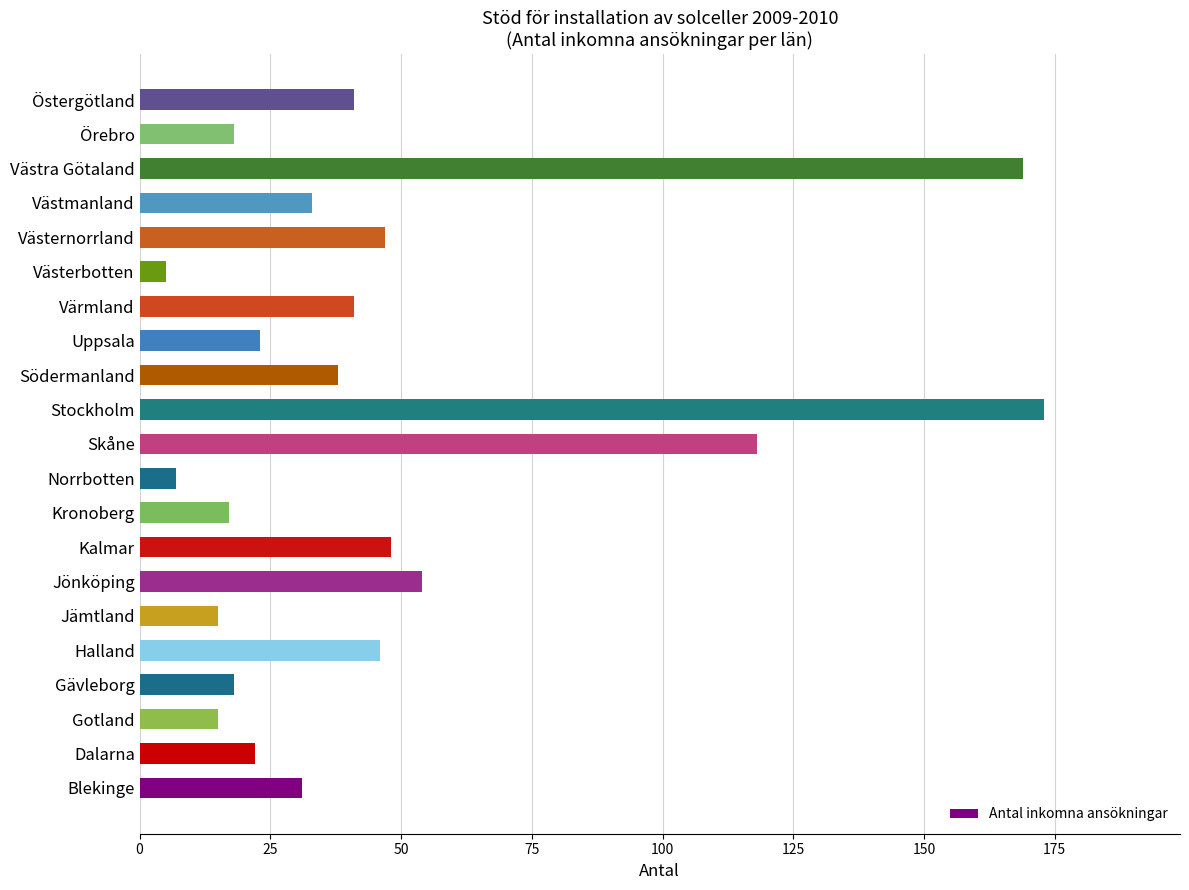

The value at Västernorrland is 47. True or false?

True